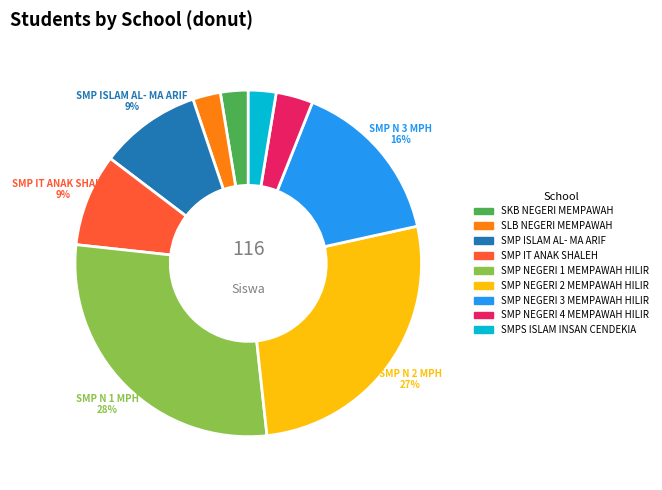

To the nearest percent, what is the combined percentage of SMP ISLAM AL- MA ARIF and SMP NEGERI 4 MEMPAWAH HILIR?

13%